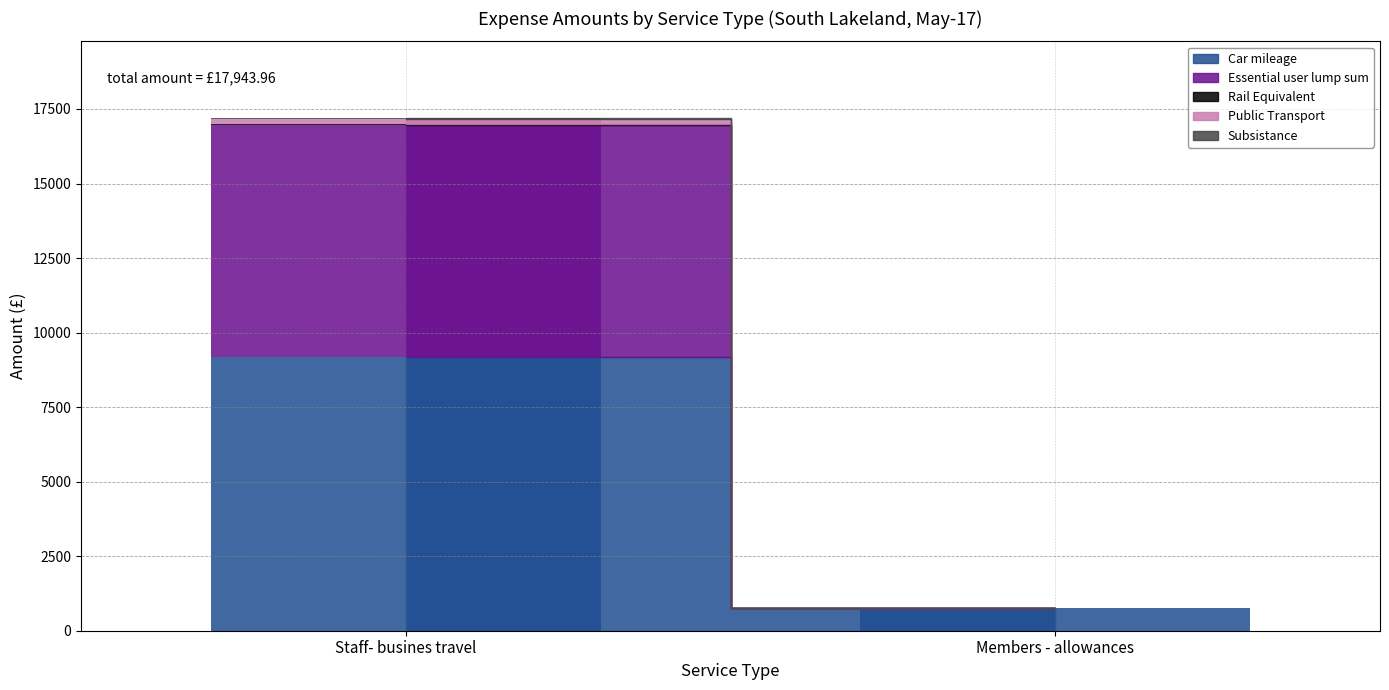

Reading left to right, transcribe all the data shown in this chart.

Car mileage: Staff- busines travel=9192.4	Members - allowances=754.6
Essential user lump sum: Staff- busines travel=7755.0	Members - allowances=0.0
Rail Equivalent: Staff- busines travel=52.5	Members - allowances=0.0
Public Transport: Staff- busines travel=163.4	Members - allowances=0.0
Subsistance: Staff- busines travel=25.9	Members - allowances=0.0